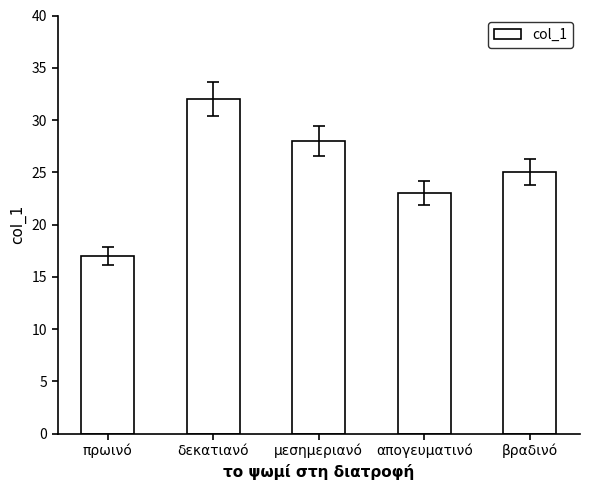

At which category does the chart reach its peak across all series?

δεκατιανό